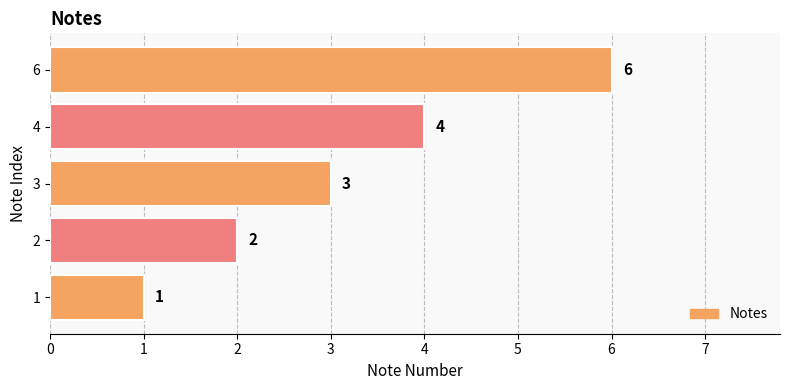

List the labels in order of value, smallest first.

1, 2, 3, 4, 6